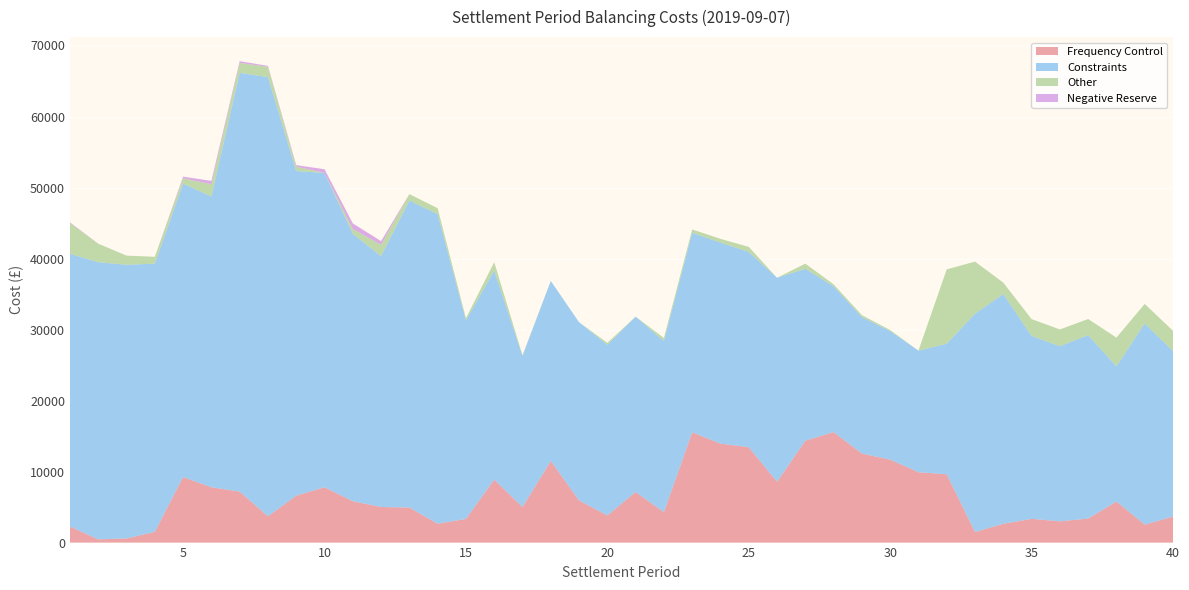

Reading left to right, extract all data points from this chart.

Frequency Control: 1=2267.2	2=452.3	3=584.1	4=1512.2	5=9223.0	6=7791.4	7=7177.8	8=3702.0	9=6606.2	10=7791.1	11=5822.5	12=5008.4	13=4935.3	14=2653.6	15=3331.6	16=8865.2	17=5004.5	18=11500.4	19=5935.0	20=3817.5	21=7122.0	22=4287.6	23=15534.7	24=13934.1	25=13427.7	26=8559.2	27=14349.6	28=15560.9	29=12537.6	30=11678.3	31=9911.3	32=9614.5	33=1493.9	34=2643.8	35=3343.8	36=2992.7	37=3381.9	38=5784.1	39=2528.0	40=3654.7
Constraints: 1=38398.2	2=39032.3	3=38538.0	4=37764.7	5=41332.7	6=40939.4	7=58971.2	8=61847.0	9=45715.1	10=44262.3	11=37656.8	12=35324.3	13=43234.1	14=43594.6	15=27975.7	16=29421.9	17=21280.5	18=25340.0	19=25097.7	20=24033.7	21=24696.7	22=24096.9	23=28083.4	24=28312.1	25=27512.8	26=28728.0	27=24205.6	28=20531.9	29=19218.4	30=18095.7	31=17117.6	32=18387.4	33=30736.3	34=32356.6	35=25756.4	36=24664.8	37=25834.5	38=19038.7	39=28329.4	40=23313.1
Other: 1=4339.3	2=2607.3	3=1286.1	4=968.3	5=742.9	6=1734.2	7=1395.6	8=1453.8	9=627.2	10=0.0	11=669.7	12=1610.0	13=906.8	14=838.9	15=282.7	16=1199.8	17=97.0	18=0.0	19=0.0	20=278.3	21=0.0	22=424.2	23=478.9	24=523.3	25=700.7	26=0.0	27=725.0	28=274.1	29=274.4	30=157.1	31=0.1	32=10473.9	33=7335.7	34=1604.2	35=2367.5	36=2357.9	37=2267.6	38=4039.0	39=2751.5	40=2857.0
Negative Reserve: 1=89.0	2=0.0	3=0.0	4=0.0	5=232.6	6=471.4	7=246.8	8=127.4	9=203.2	10=520.4	11=796.2	12=510.7	13=0.0	14=0.0	15=0.0	16=0.0	17=0.0	18=0.0	19=0.0	20=0.0	21=0.0	22=0.0	23=0.0	24=0.0	25=0.0	26=0.0	27=0.0	28=0.0	29=0.0	30=0.0	31=0.0	32=0.0	33=0.0	34=0.0	35=0.0	36=0.0	37=0.0	38=0.0	39=0.0	40=0.0